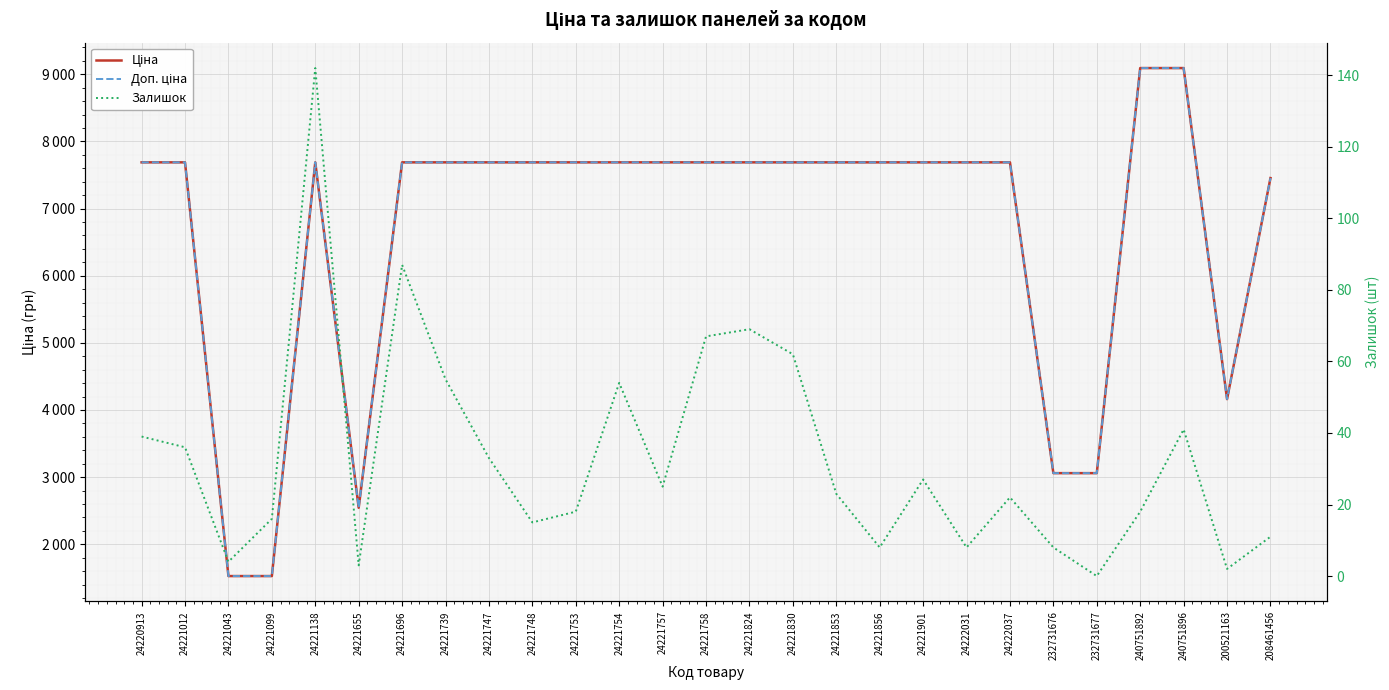

Which series has the largest total across all categories?

Доп. ціна